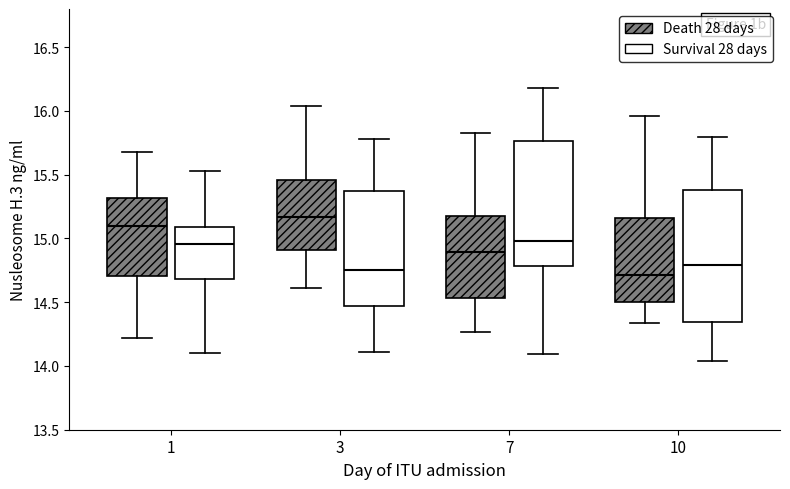

Where does the lower whisker of the box for 1 (Survival 28 days) end on the y-axis? The values are not printed on the chart, so give them approximately, as read against the axis.

14.10